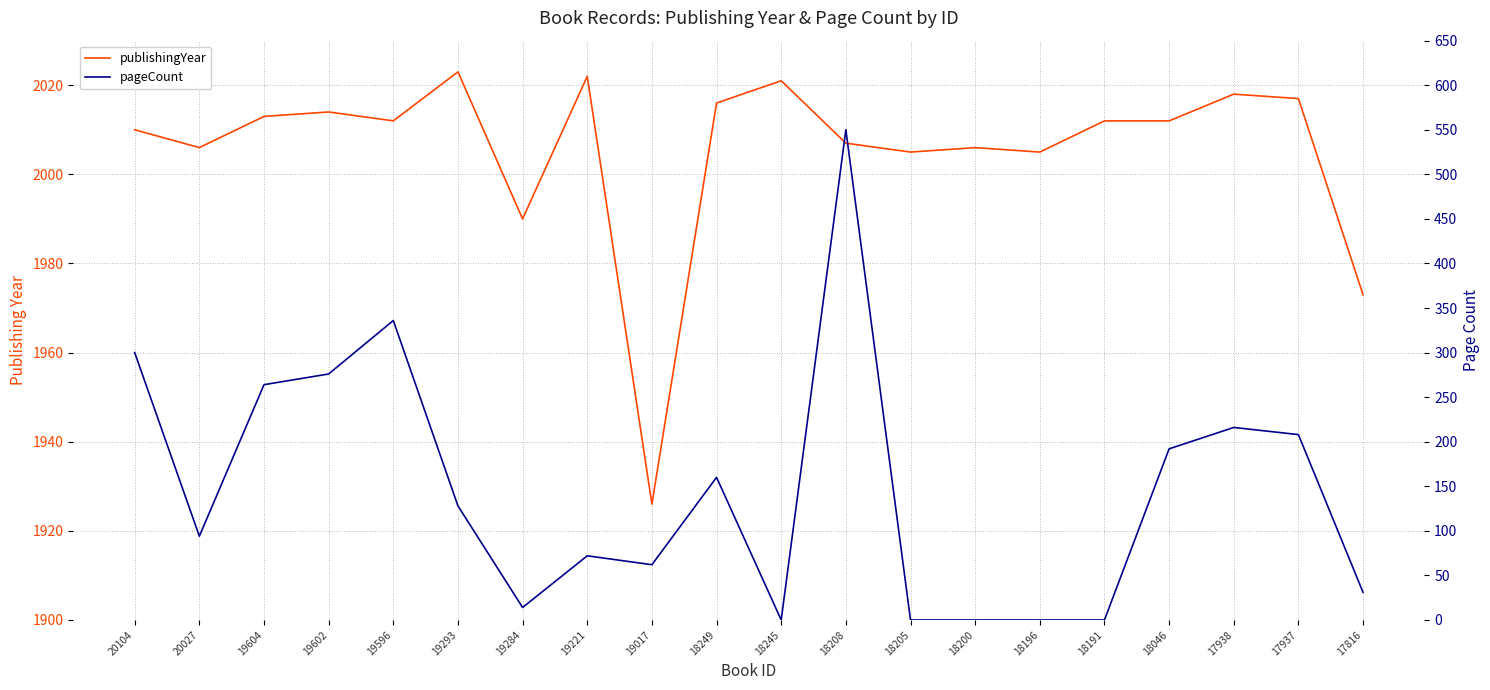

Does the chart have visible grid lines?

Yes